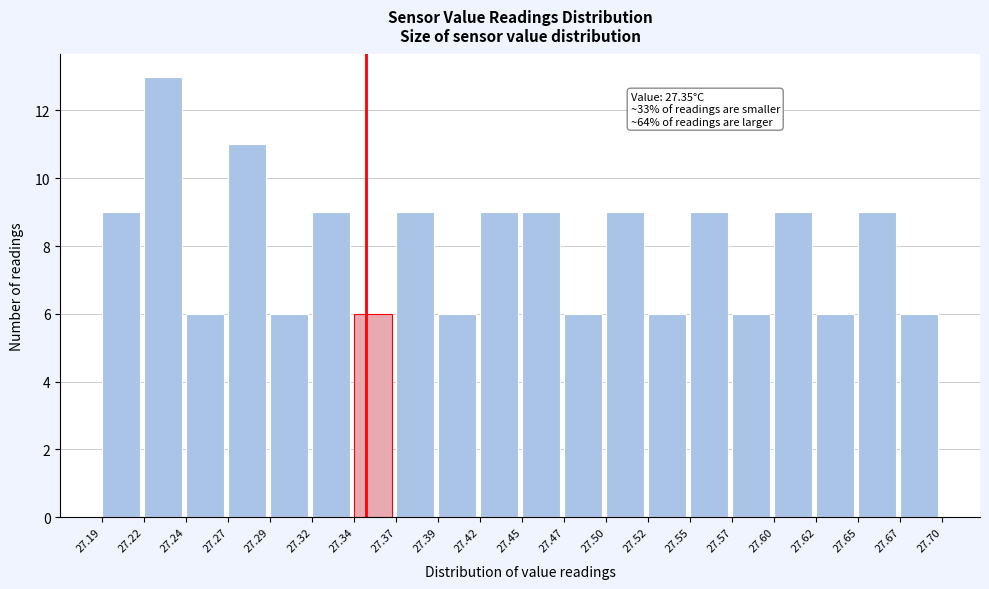

Which range on the x-axis has the tallest bar?

27.22 to 27.24